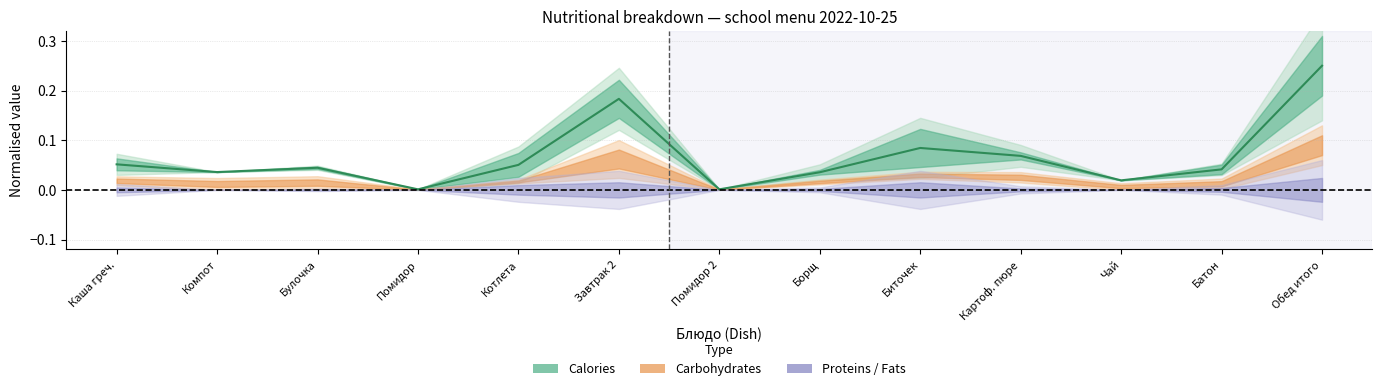

Where is the first local minimum?

Компот